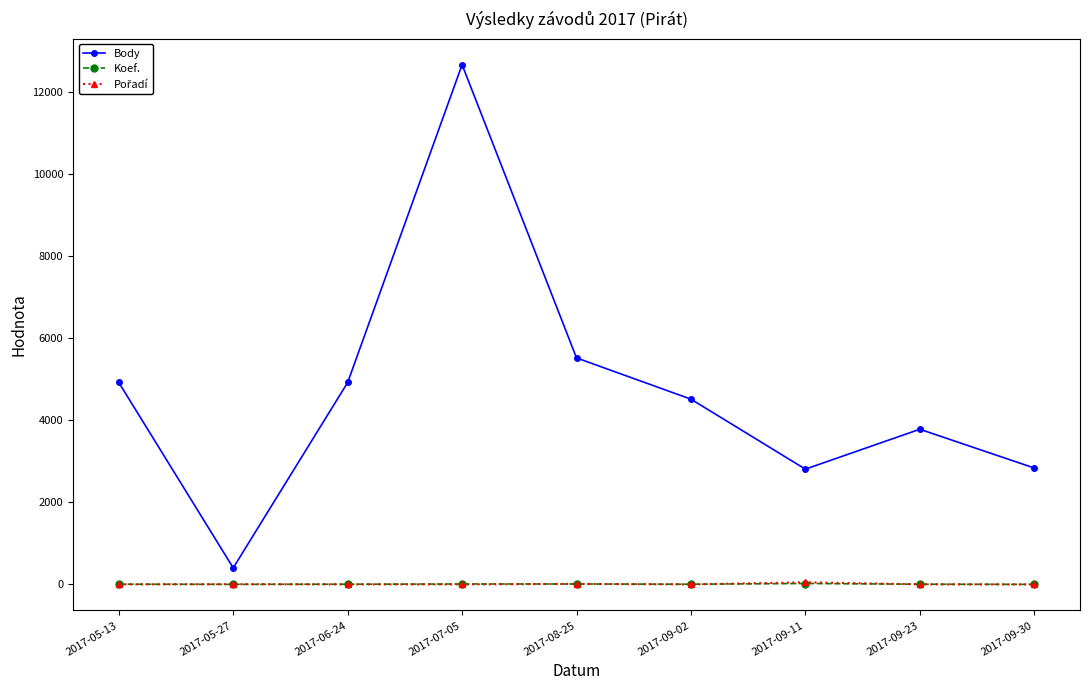

How many lines are shown in the chart?

3